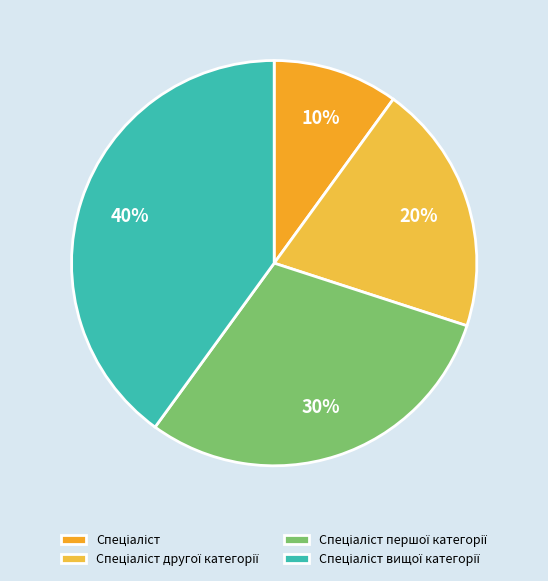

To the nearest percent, what is the difference between the Спеціаліст першої категорії and Спеціаліст другої категорії slice percentages?

10%